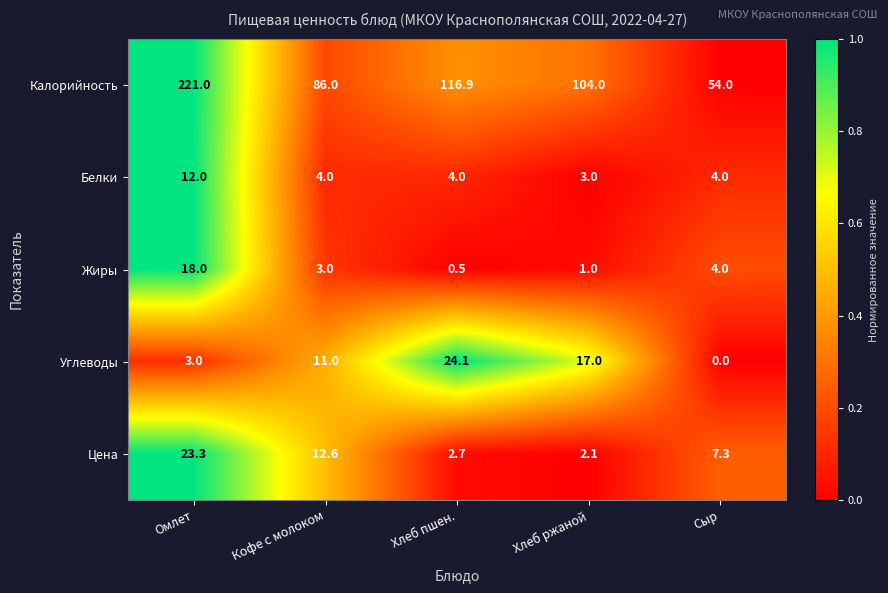

Is it true that Белки equals 3.0 at Хлеб ржаной?

True